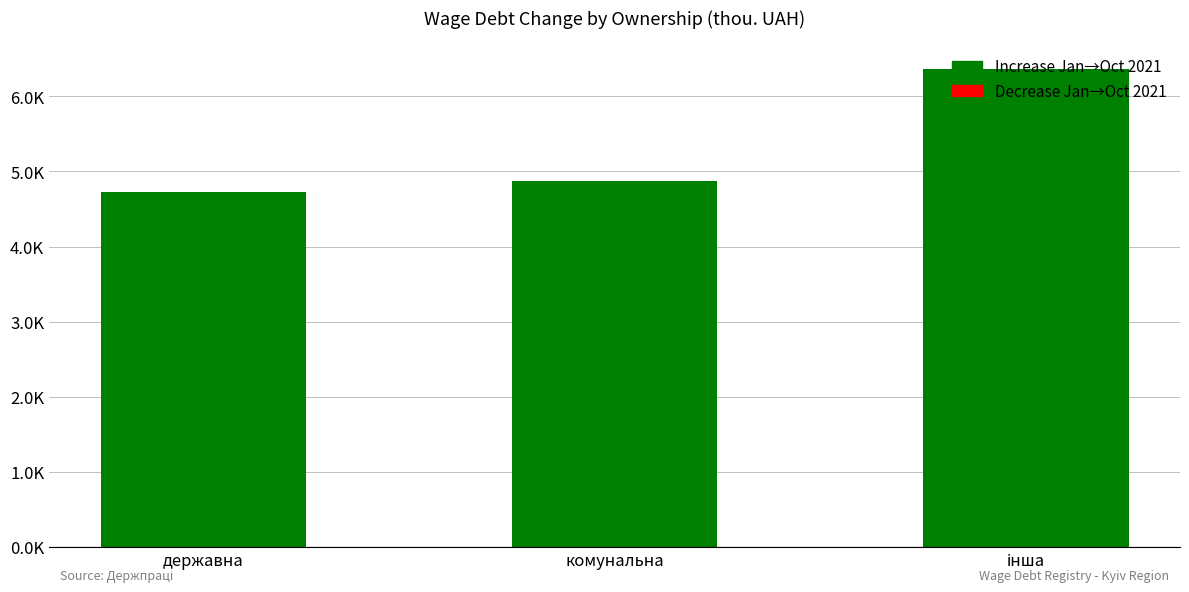

Are the bars horizontal?

No